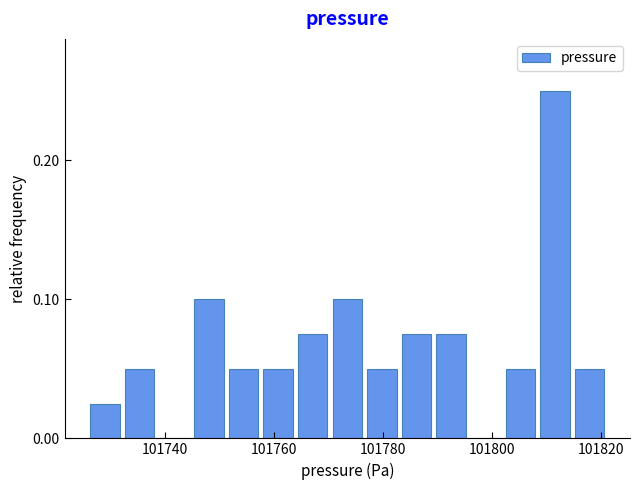

Read against the x-axis, roughly where is the centre of the tallest bar?

101812